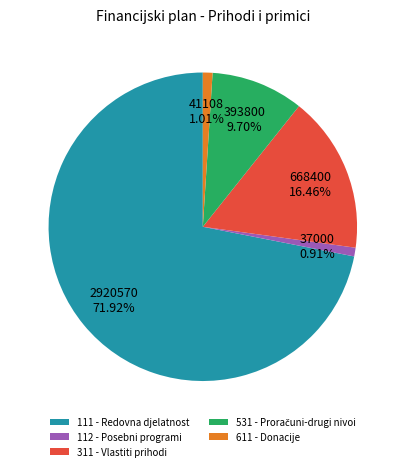

Count the number of slices in the pie.

5